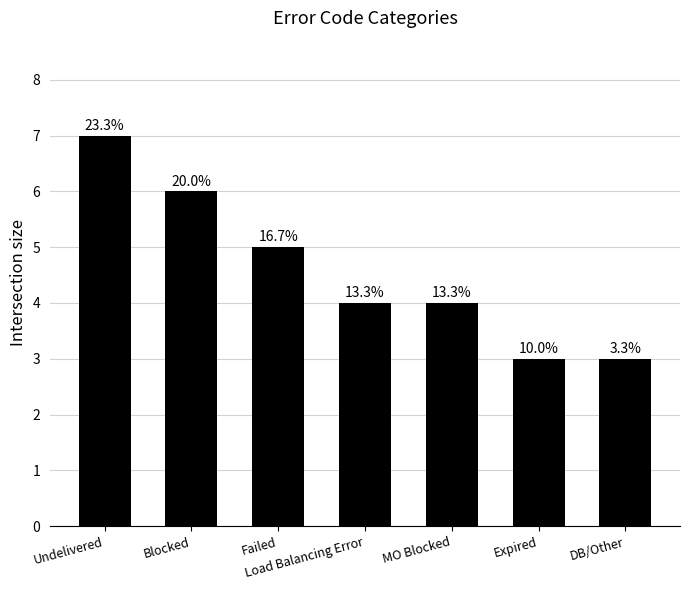

Is it true that the value at MO Blocked is 7?

False